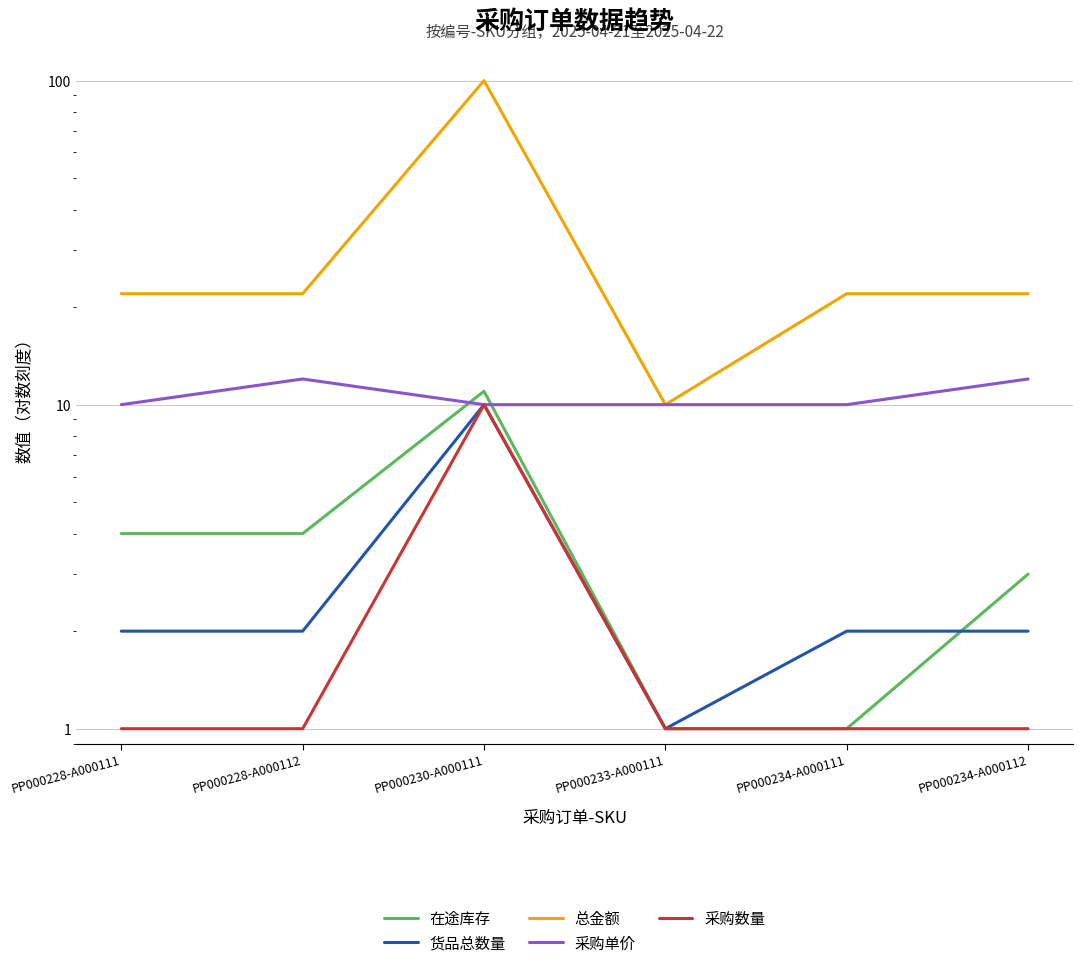

Reading left to right, what are all the values shown in this chart?

在途库存: 4	4	11	1	1	3
货品总数量: 2	2	10	1	2	2
总金额: 22	22	100	10	22	22
采购单价: 10	12	10	10	10	12
采购数量: 1	1	10	1	1	1